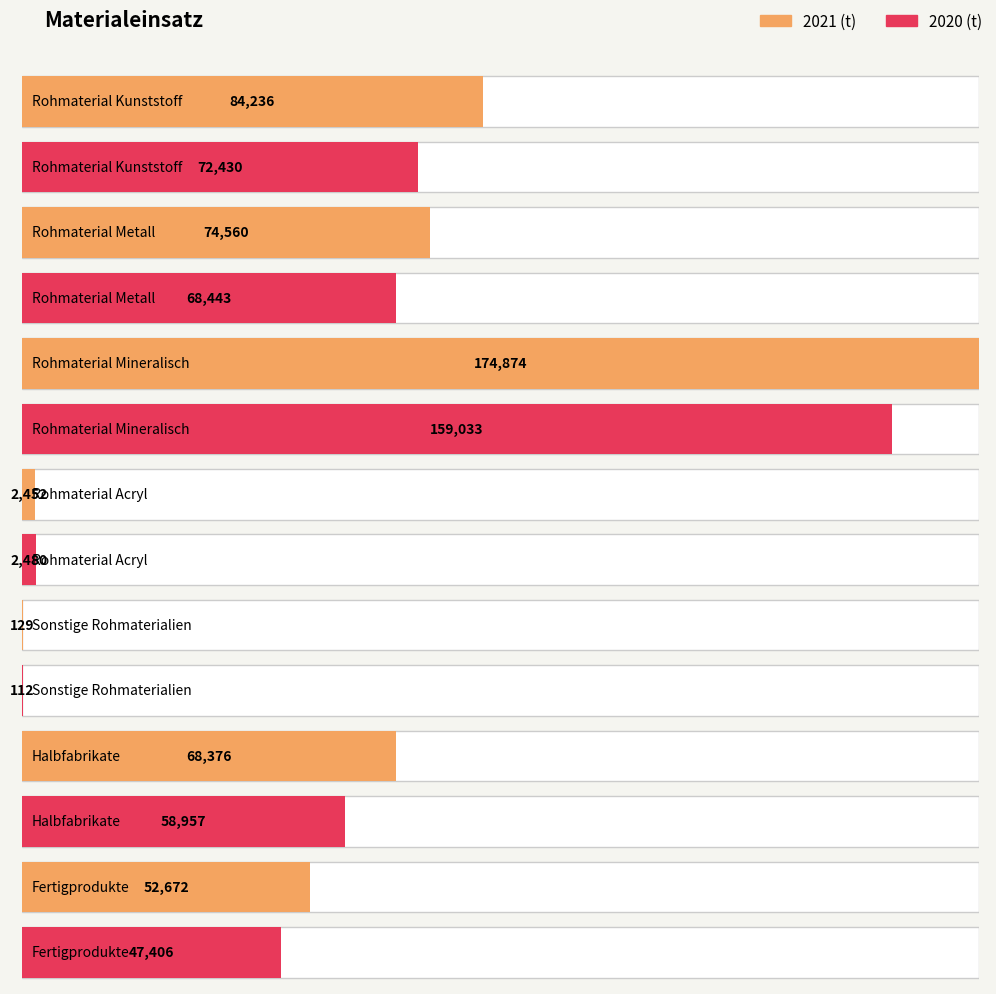

How many bars are there in each group?

2